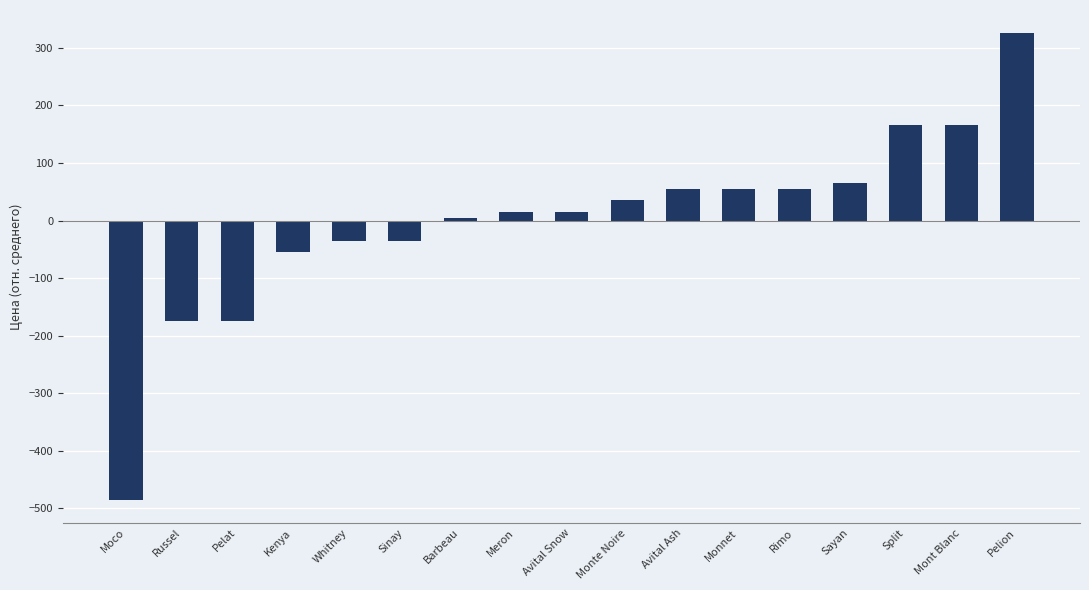

Which category has the highest value across all series?

Pelion